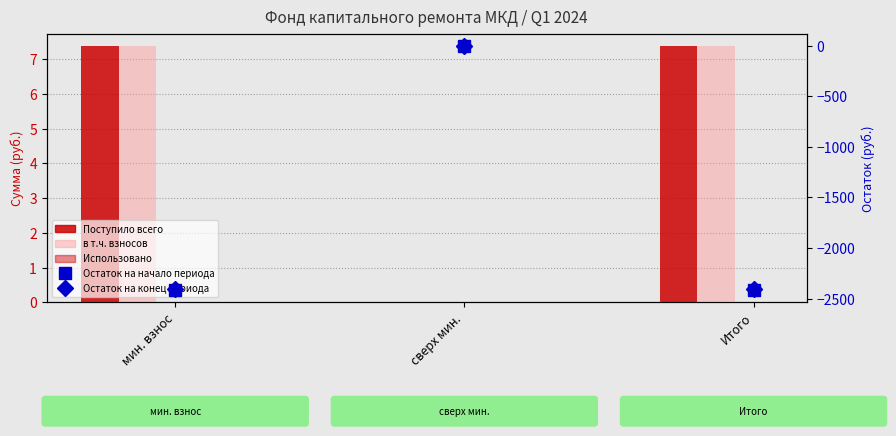

List the series in order of their peak value, lowest first.

Использовано, Остаток на начало периода, Остаток на конец периода, Поступило всего, в т.ч. взносов